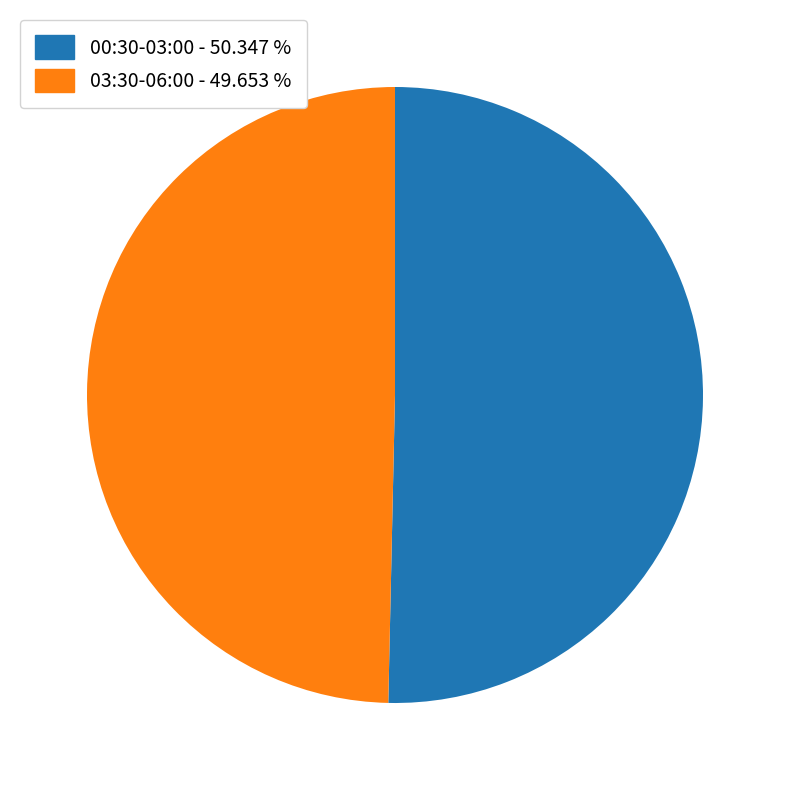

Does any single category account for the majority?

Yes